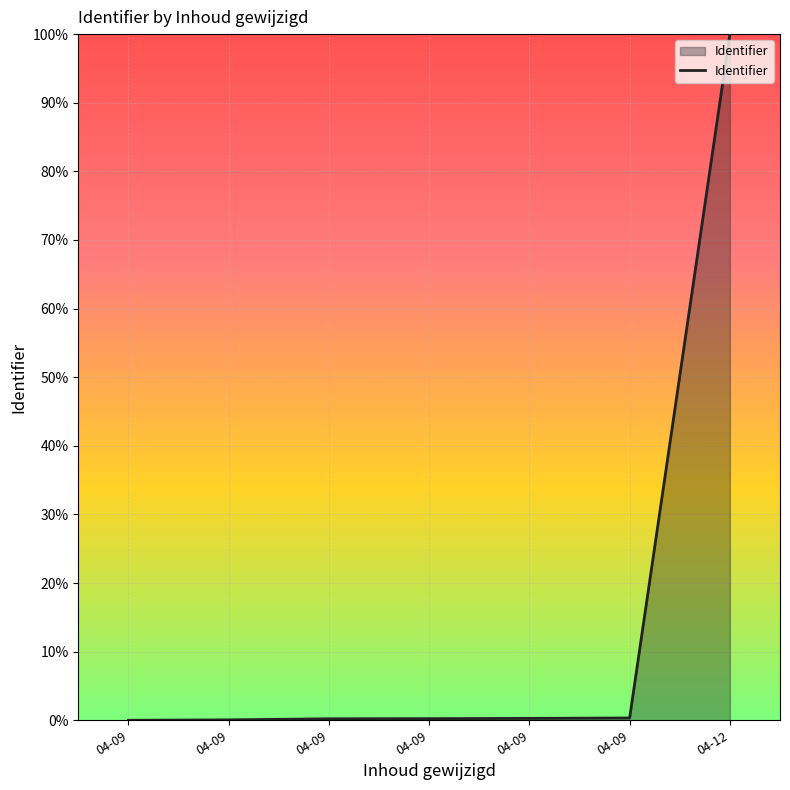

How many series are shown in this chart?

1